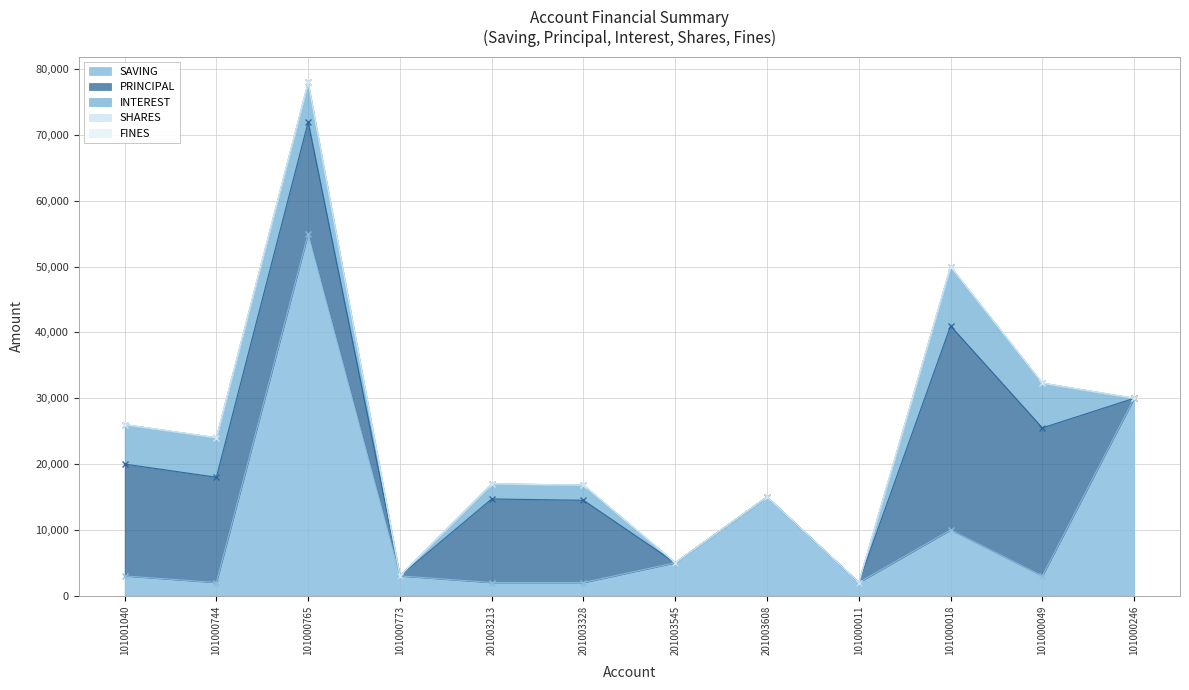

Reading left to right, what are all the values shown in this chart?

SAVING: 3000	2000	55000	3000	2000	2000	5000	15000	2000	10000	3000	30000
PRINCIPAL: 17000	16000	17000	0	12700	12500	0	0	0	31000	22500	0
INTEREST: 6000	6000	6000	0	2300	2300	0	0	0	9000	6800	0
SHARES: 0	0	0	0	0	0	0	0	0	0	0	0
FINES: 0	0	0	0	0	0	0	0	0	0	0	0